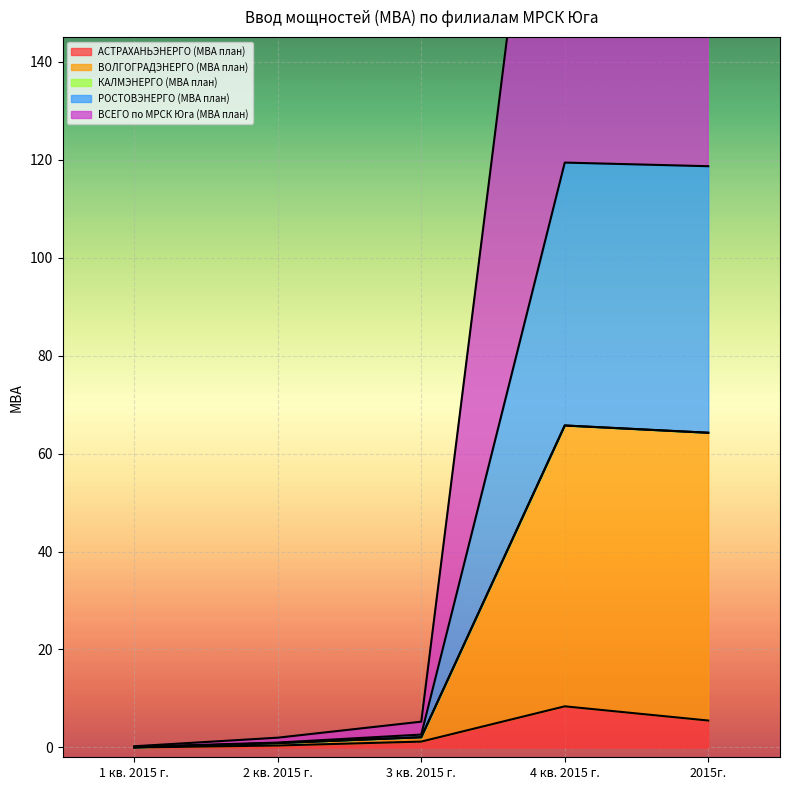

At 2 кв. 2015 г., list the series in order from largest to smallest.

ВОЛГОГРАДЭНЕРГО (МВА план), РОСТОВЭНЕРГО (МВА план), ВСЕГО по МРСК Юга (МВА план), АСТРАХАНЬЭНЕРГО (МВА план)